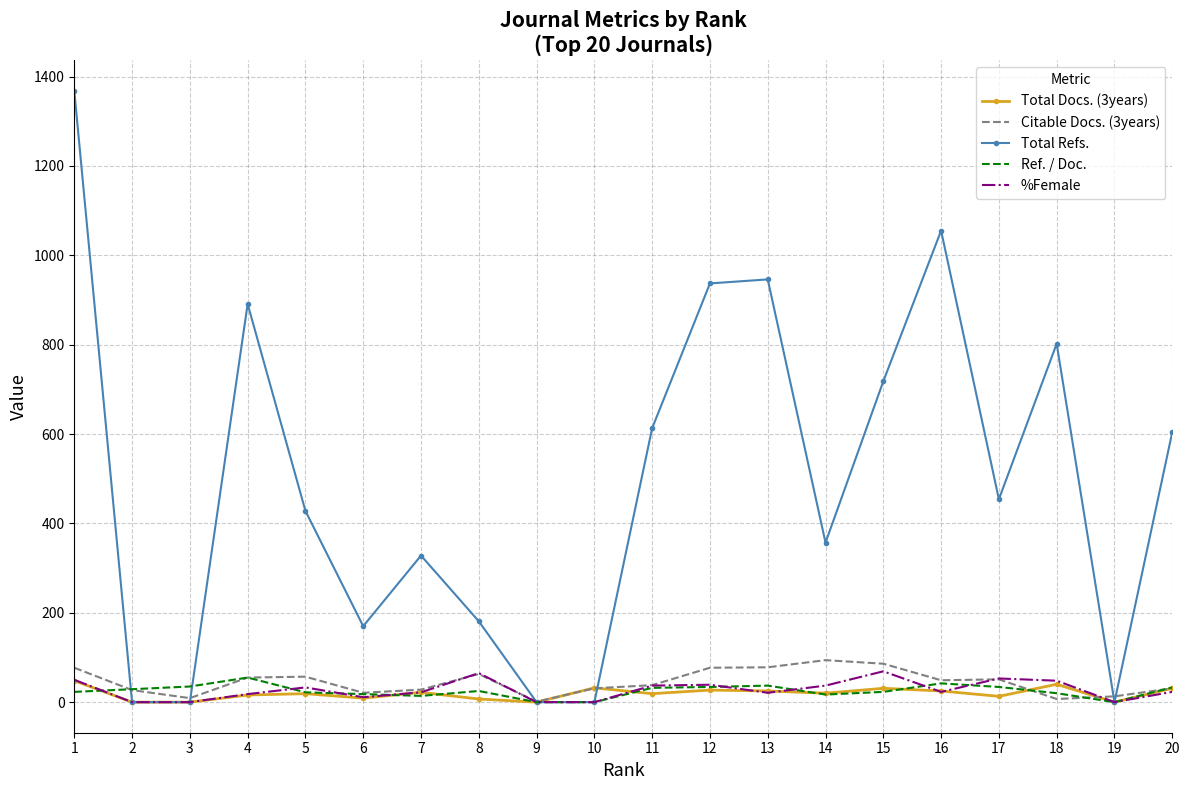

What is the maximum value for Ref. / Doc.?

55